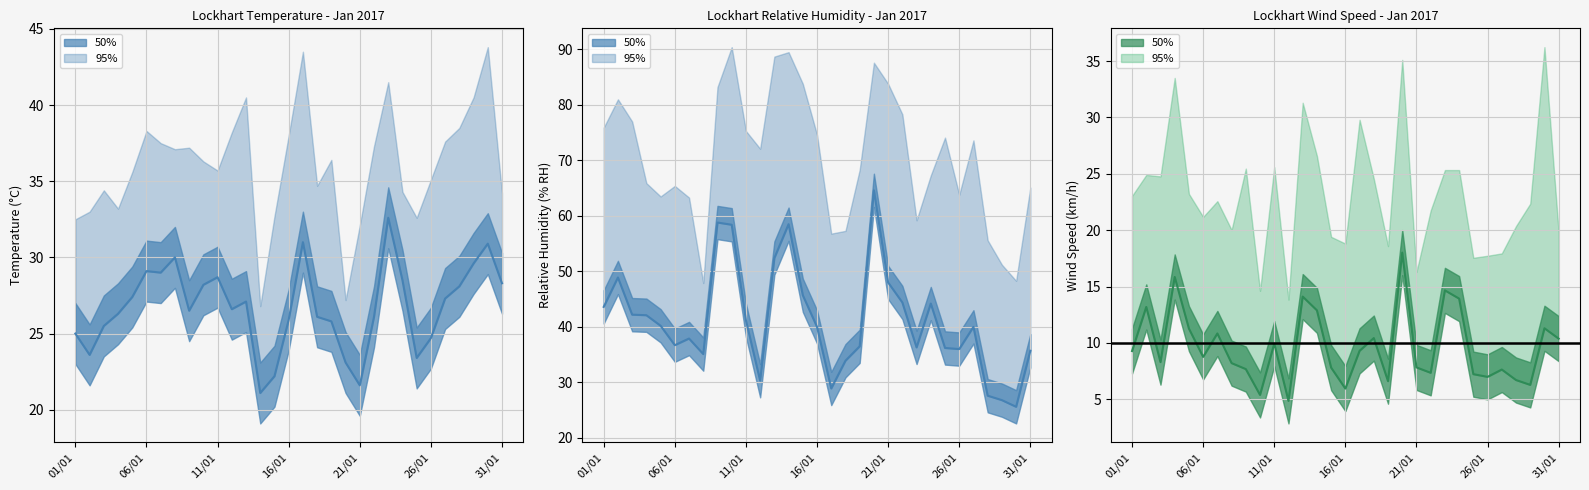

At which category is the sum across all series the highest?

20/01